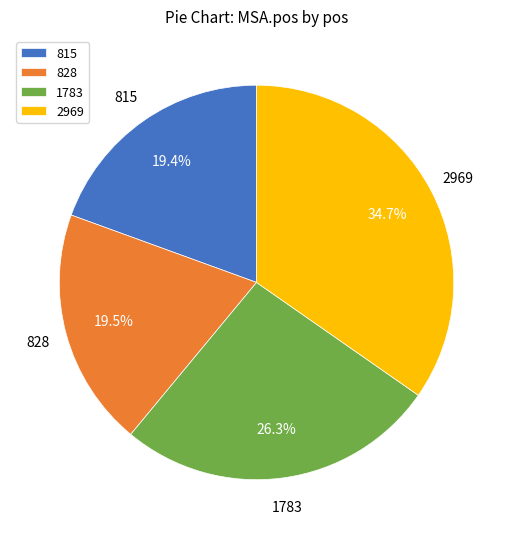

Which category has the biggest portion of the pie?

2969